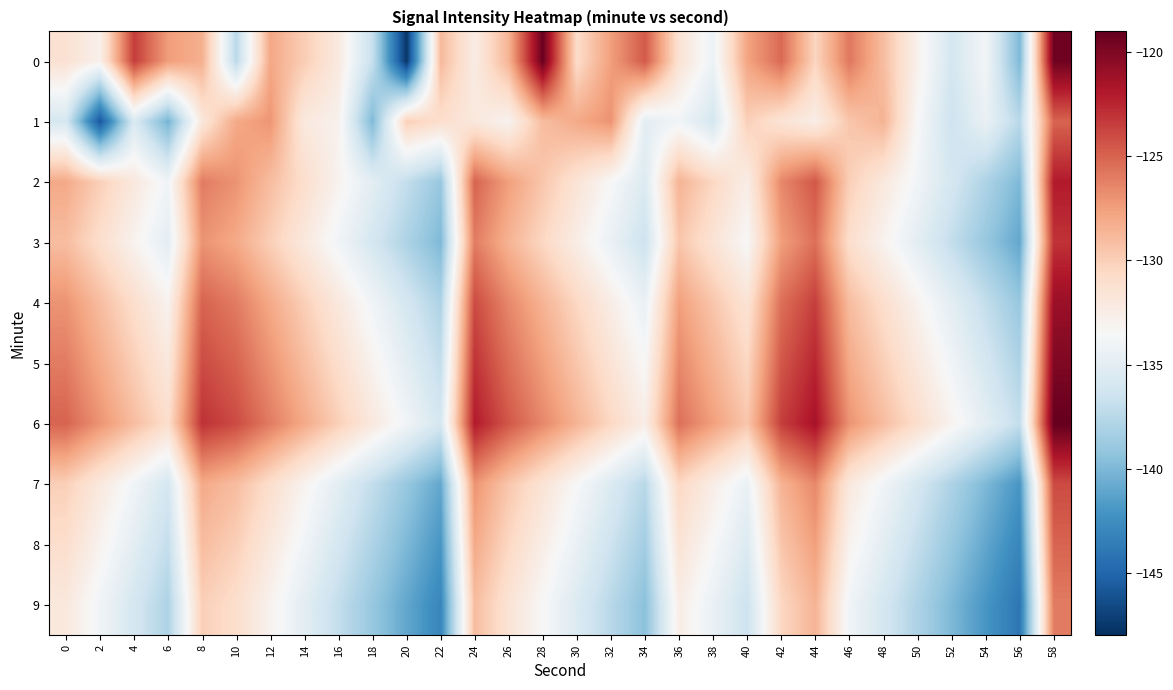

Which series has the largest total across all categories?

6